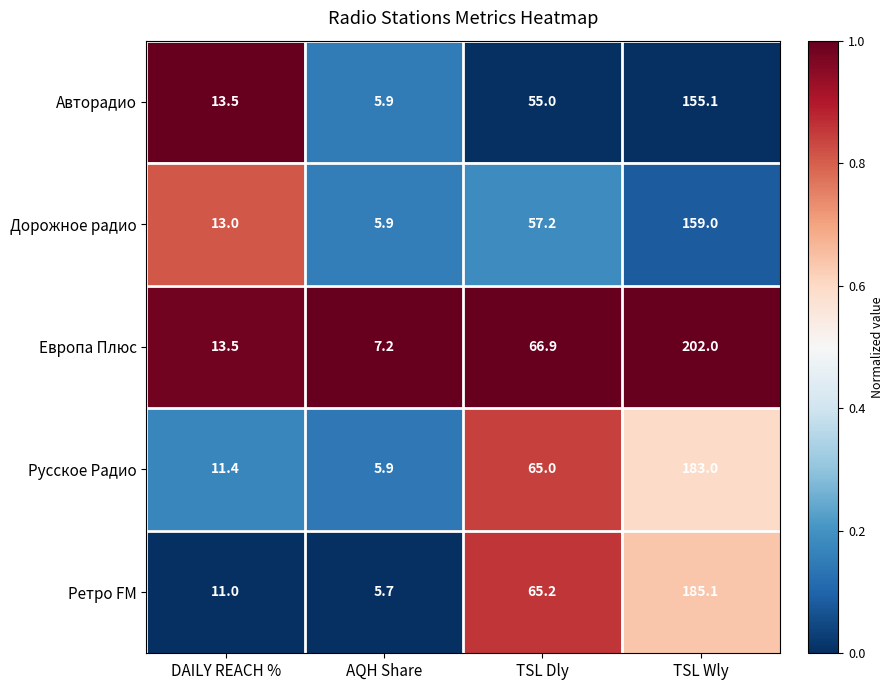

At which label is Авторадио closest to 80?

TSL Dly